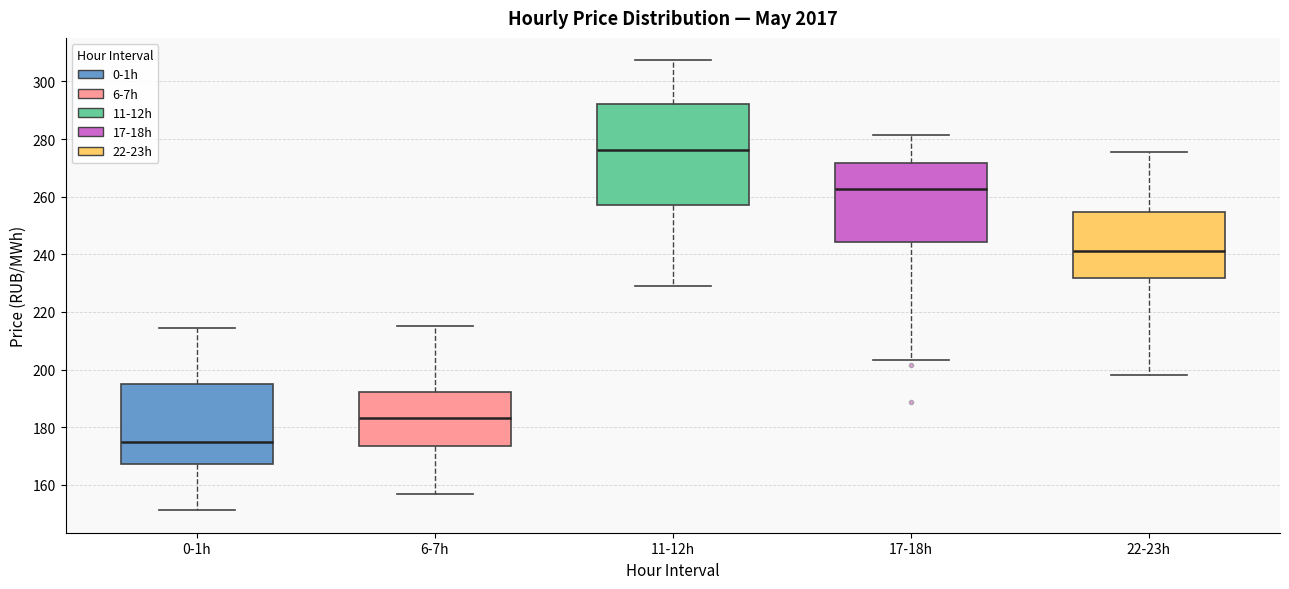

Reading left to right, read every box against the y-axis: the position of its median line, the range the box covers, and the ends of its whiskers. The values are not printed on the chart, so give them approximately, as read against the axis.

0-1h: median 176, box 168 to 194, whiskers 152 to 214
6-7h: median 184, box 174 to 192, whiskers 156 to 216
11-12h: median 276, box 258 to 292, whiskers 228 to 308
17-18h: median 262, box 244 to 272, whiskers 204 to 282
22-23h: median 242, box 232 to 254, whiskers 198 to 276